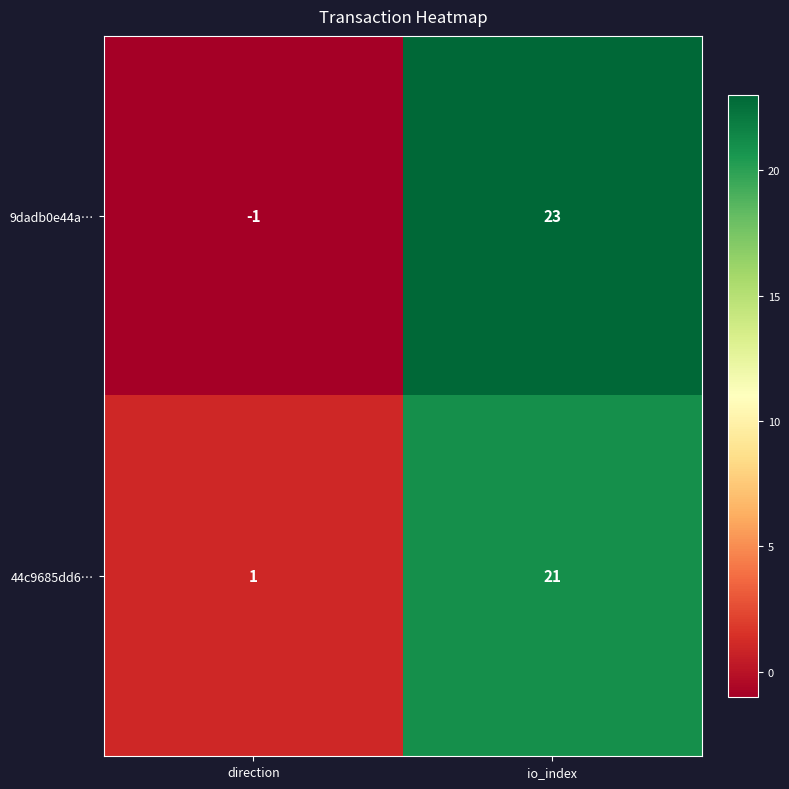

How many categories are shown in the chart?

2